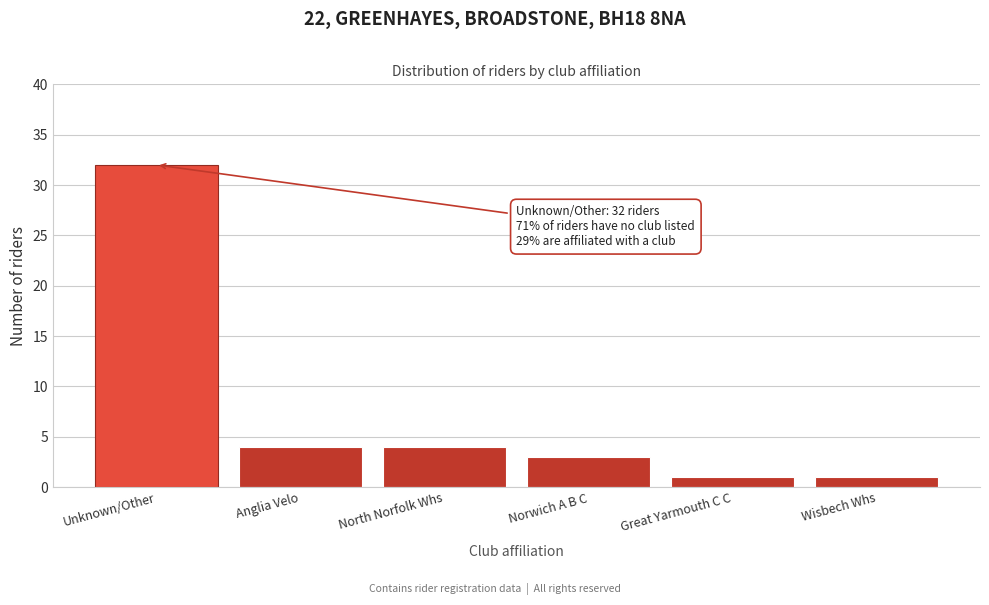

Reading right to left, transcribe all the data shown in this chart.

Wisbech Whs=1	Great Yarmouth C C=1	Norwich A B C=3	North Norfolk Whs=4	Anglia Velo=4	Unknown/Other=32